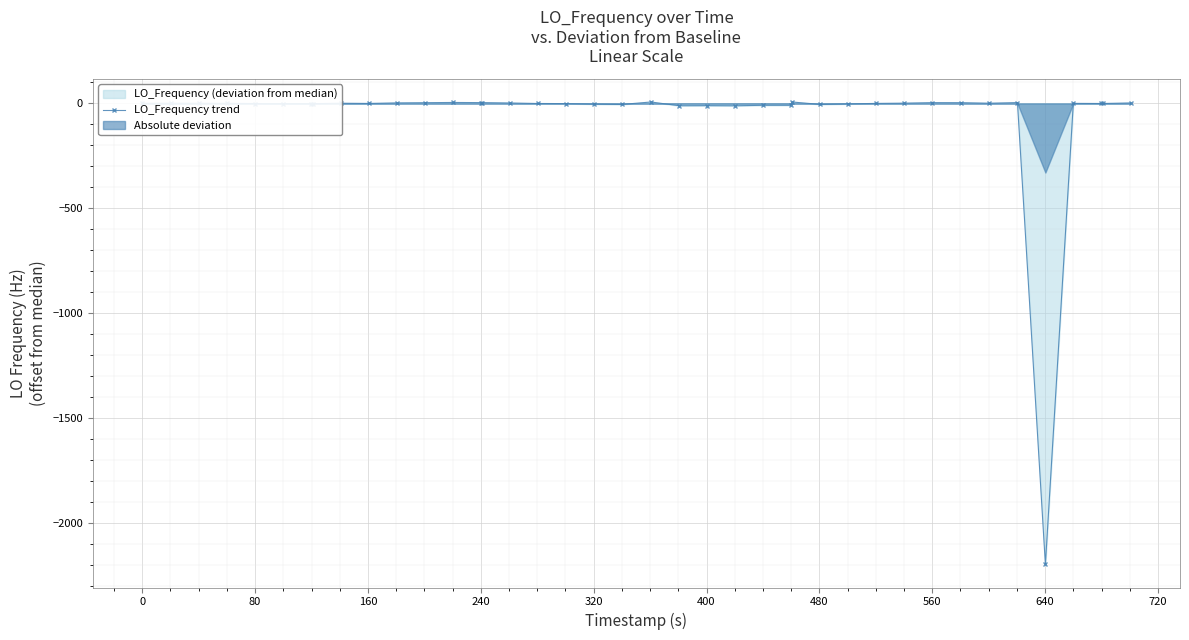

What is the minimum value for LO_Frequency trend?

-2198.3